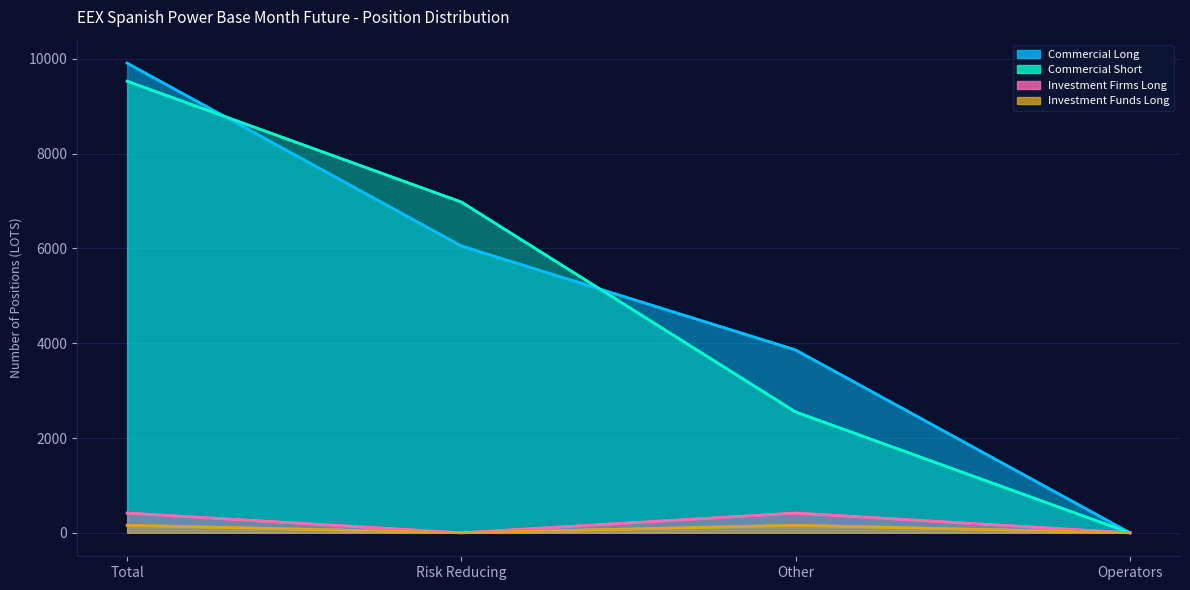

Reading left to right, what are all the values shown in this chart?

Commercial Long: 9910	6052	3858	0
Commercial Short: 9529	6979	2550	0
Investment Firms Long: 416	0	416	0
Investment Funds Long: 159	0	159	0